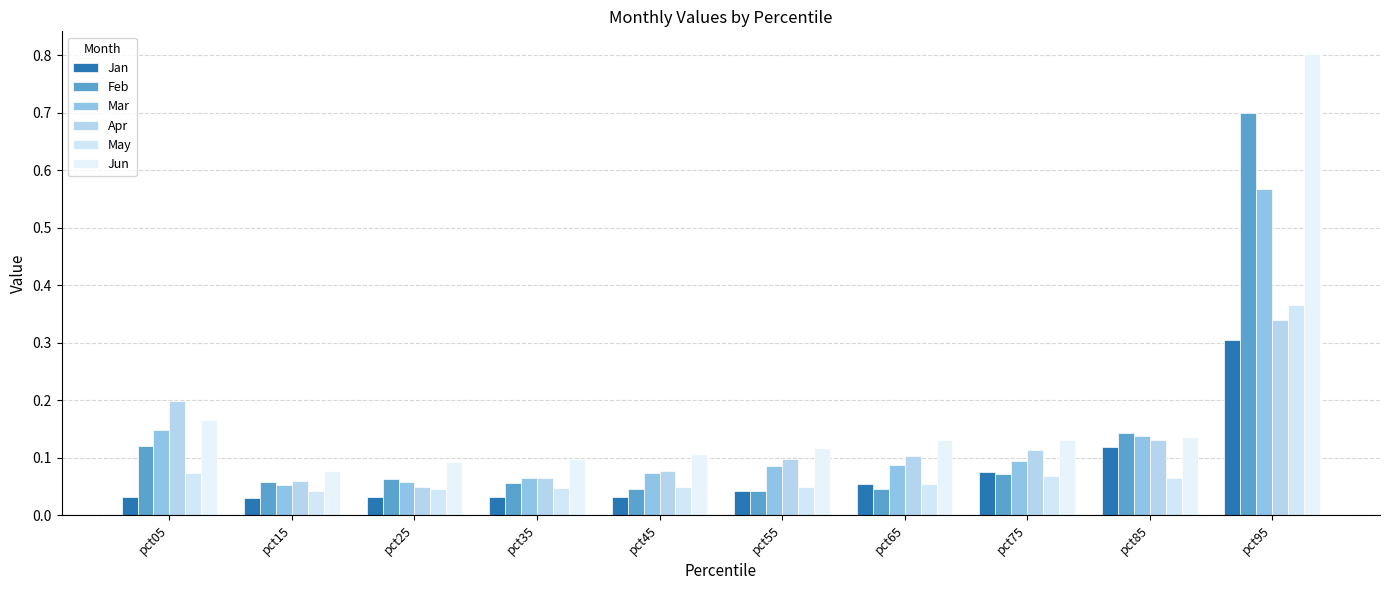

How many bars are there in total?

60